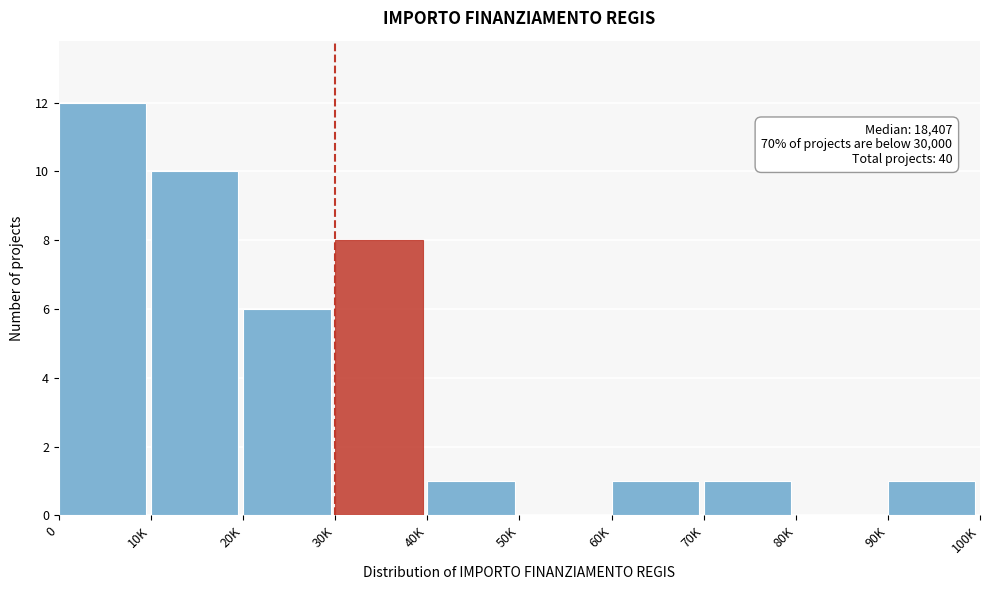

Reading right to left, transcribe all the data shown in this chart.

90K=1	80K=0	70K=1	60K=1	50K=0	40K=1	30K=8	20K=6	10K=10	0=12